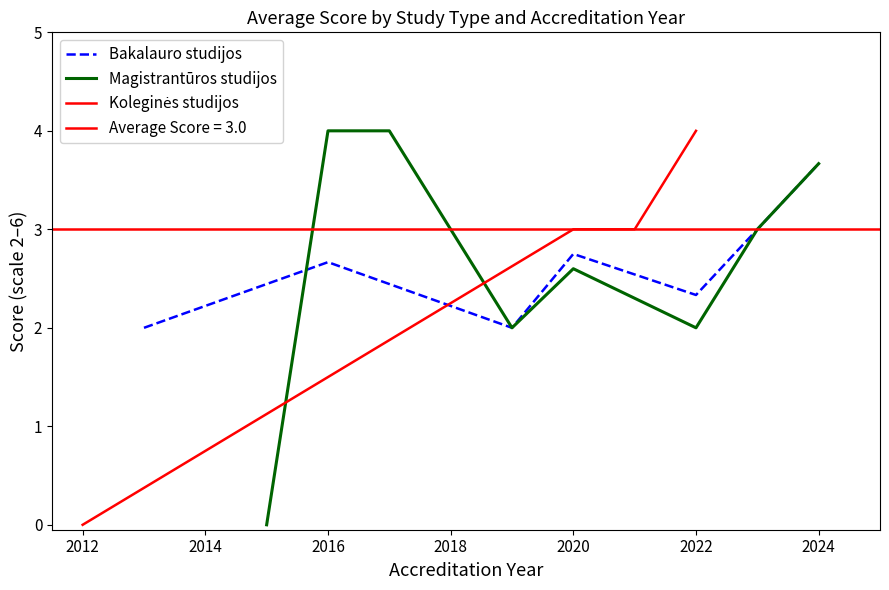

Which series changed the most between 2019 and 2023?

Magistrantūros studijos